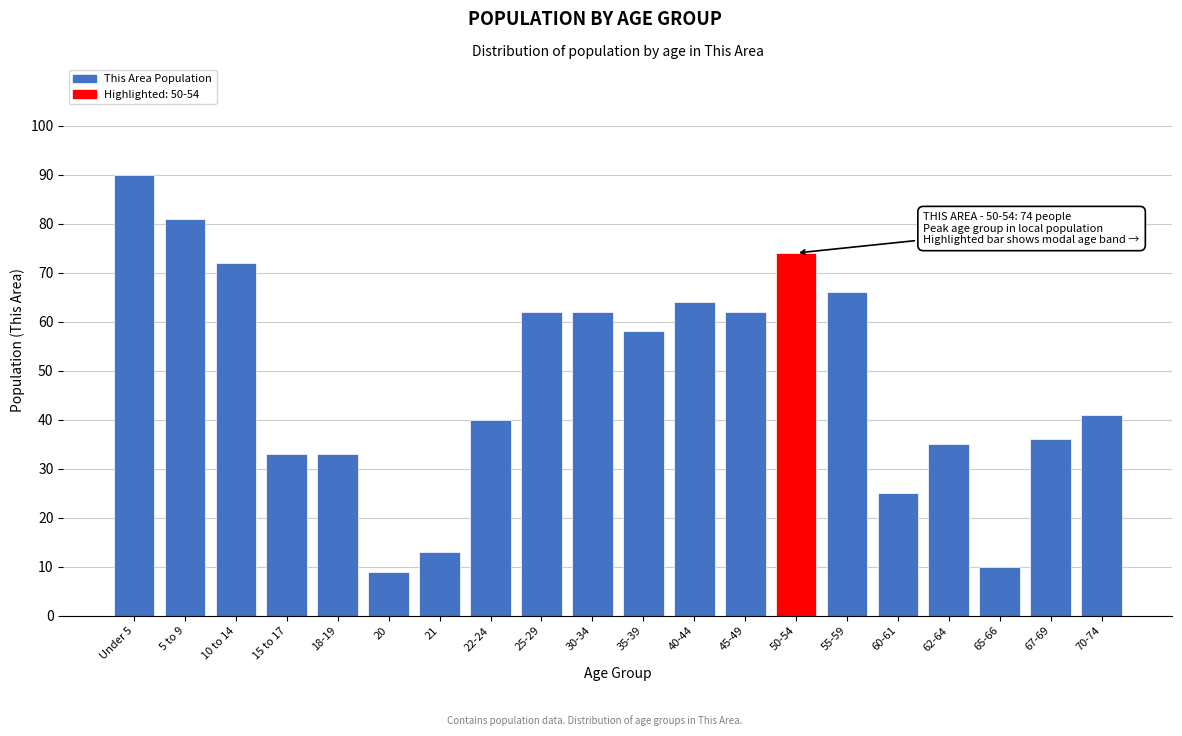

Reading left to right, extract all data points from this chart.

Under 5=90	5 to 9=81	10 to 14=72	15 to 17=33	18-19=33	20=9	21=13	22-24=40	25-29=62	30-34=62	35-39=58	40-44=64	45-49=62	50-54=74	55-59=66	60-61=25	62-64=35	65-66=10	67-69=36	70-74=41